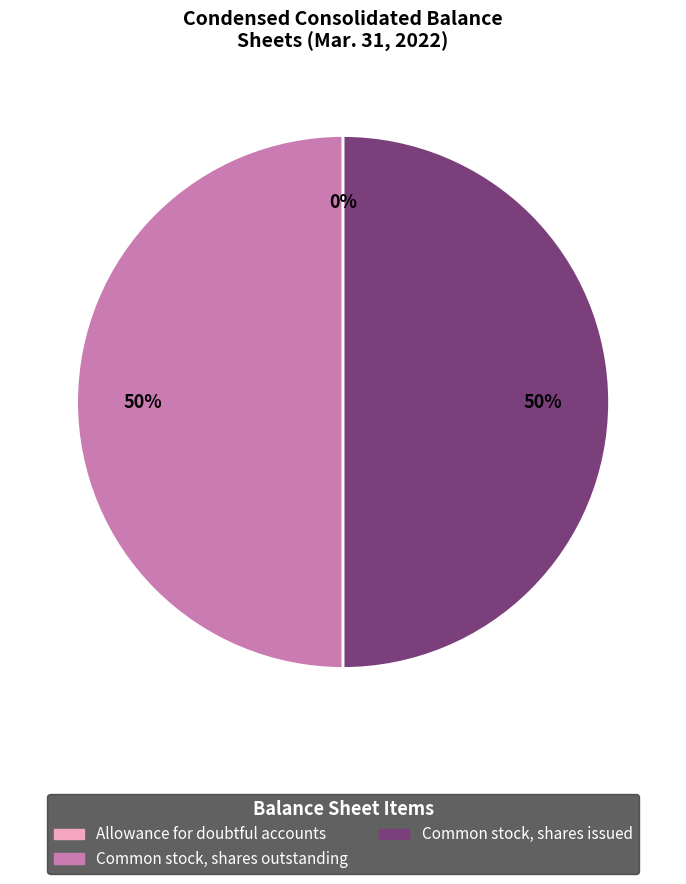

To the nearest percent, what is the average slice percentage?

33%